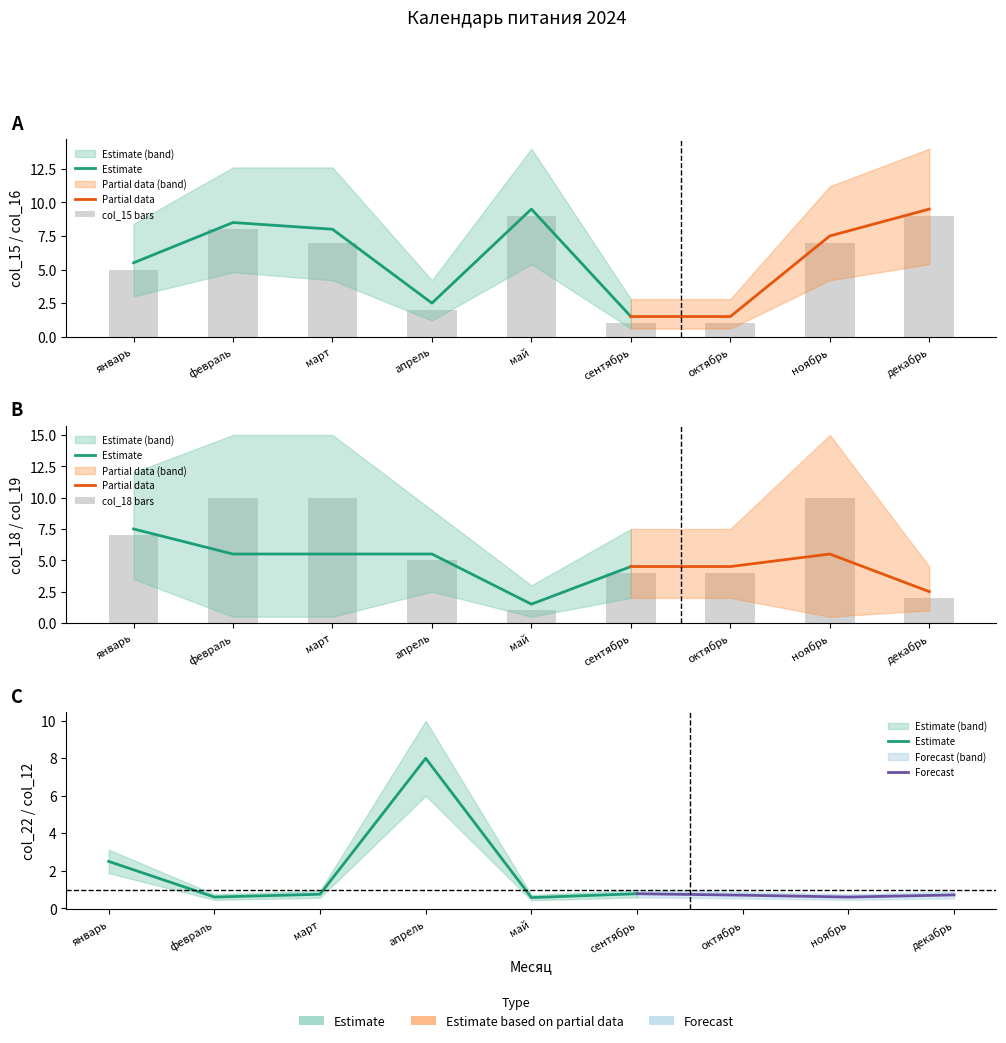

What is the maximum value shown in the chart?

10